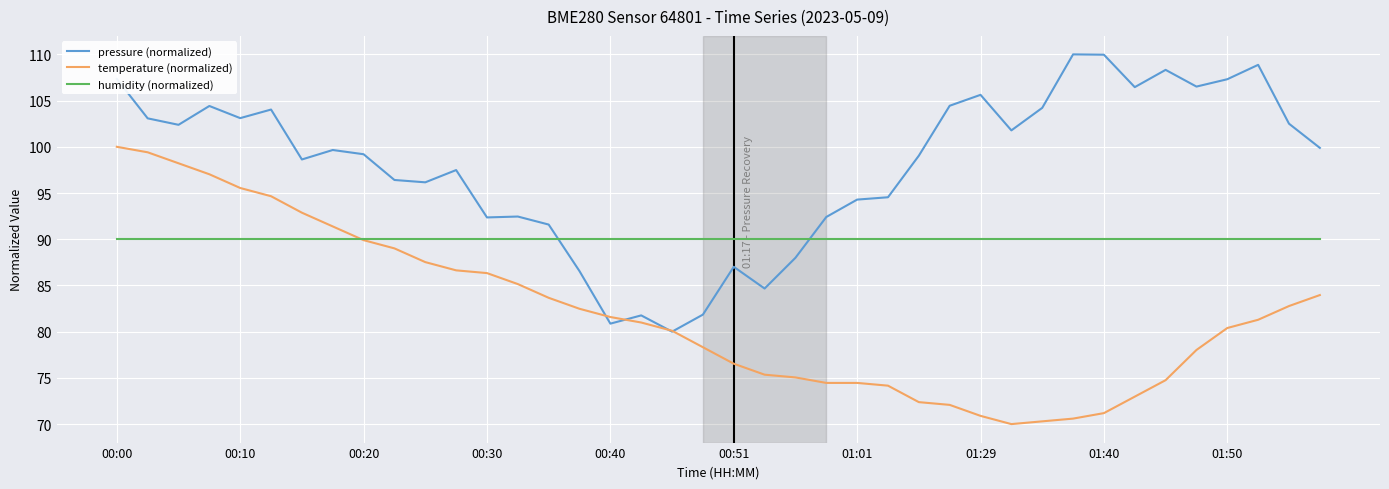

After their last crossing, which series has the higher values: humidity (normalized) or pressure (normalized)?

pressure (normalized)